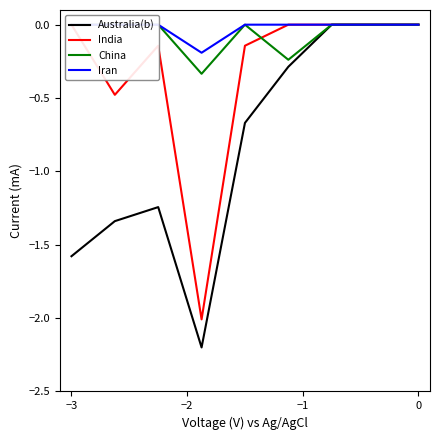

What is the sum of all Australia(b) values?

-7.3